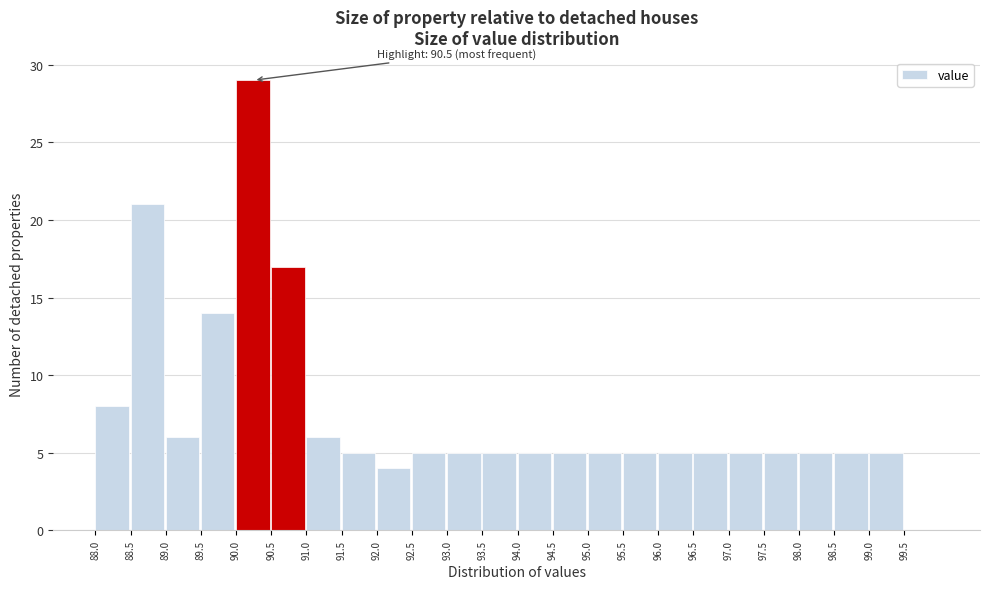

Which range on the x-axis has the tallest bar?

90.0 to 90.5